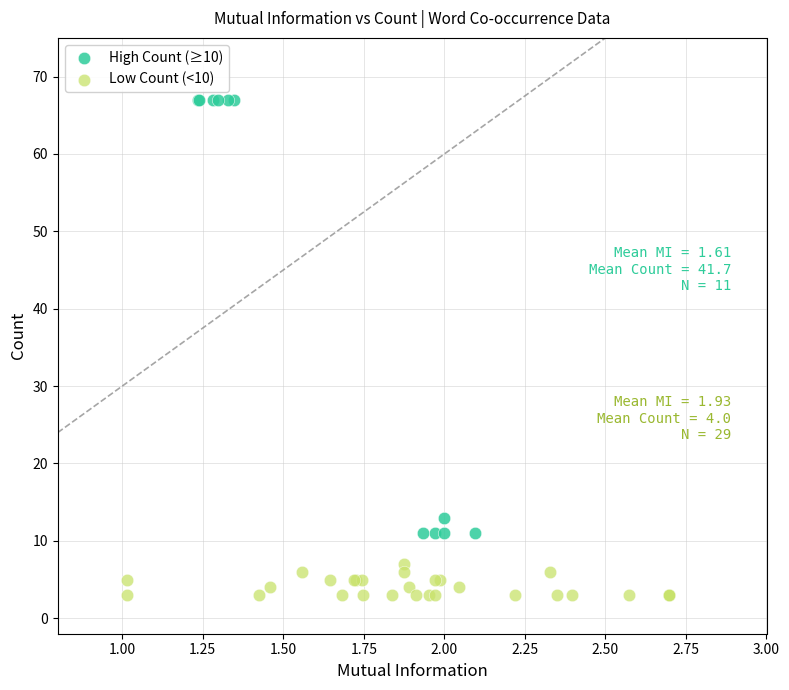

Which series contains the highest Y value?

High Count (≥10)